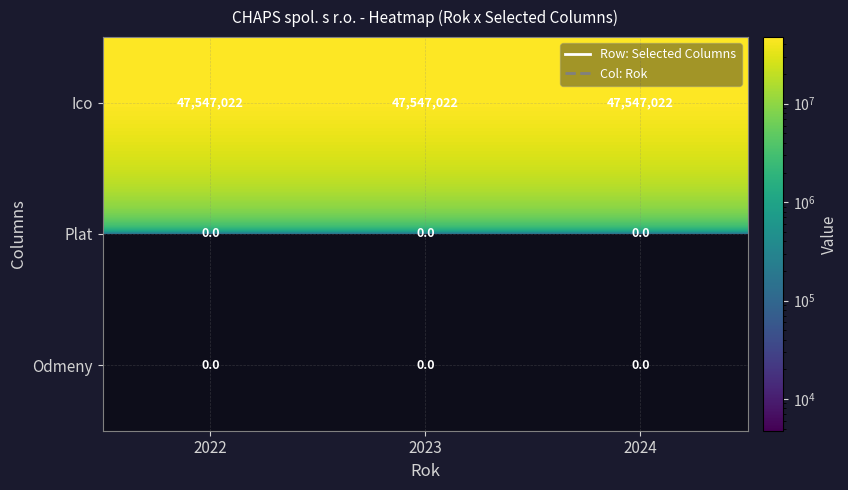

What is the approximate value of Ico at 2024?

47547022